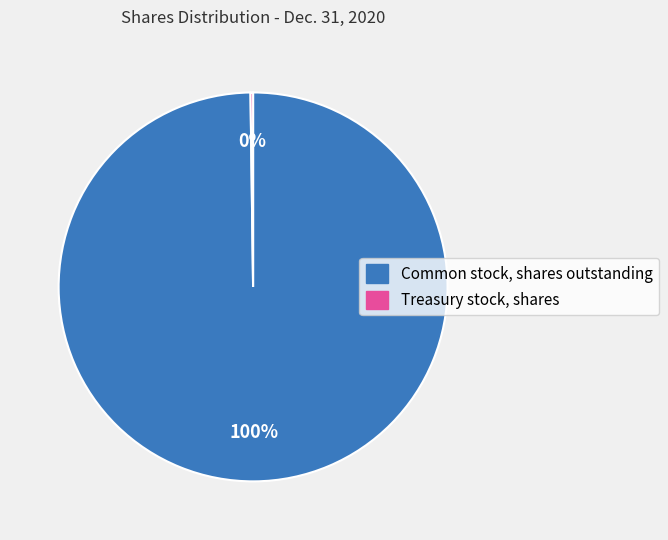

Is Common stock, shares outstanding the majority of the pie?

Yes